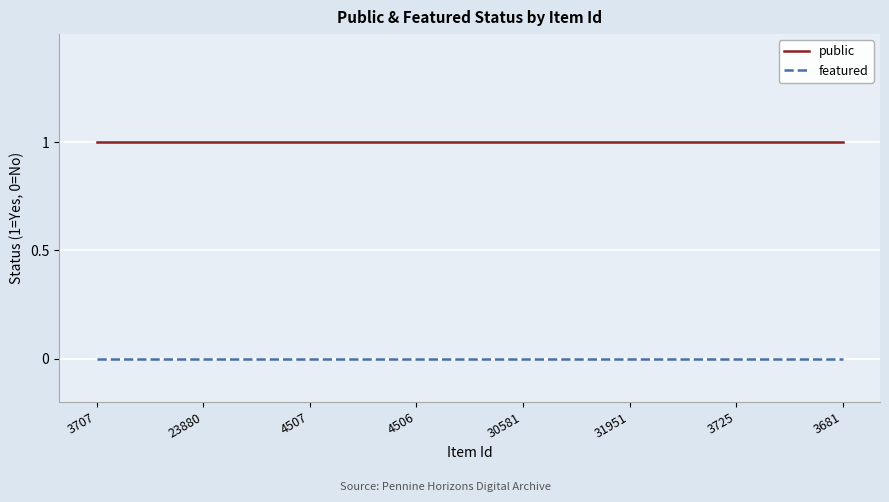

Rank the series by their maximum value, from lowest to highest.

featured, public